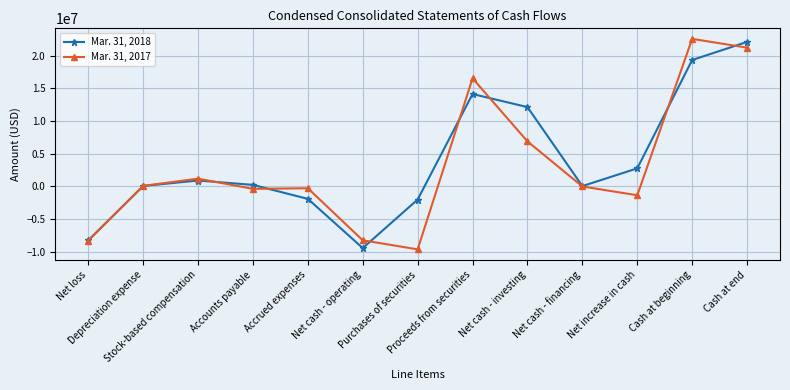

What are all the series names shown in the legend?

Mar. 31, 2018, Mar. 31, 2017